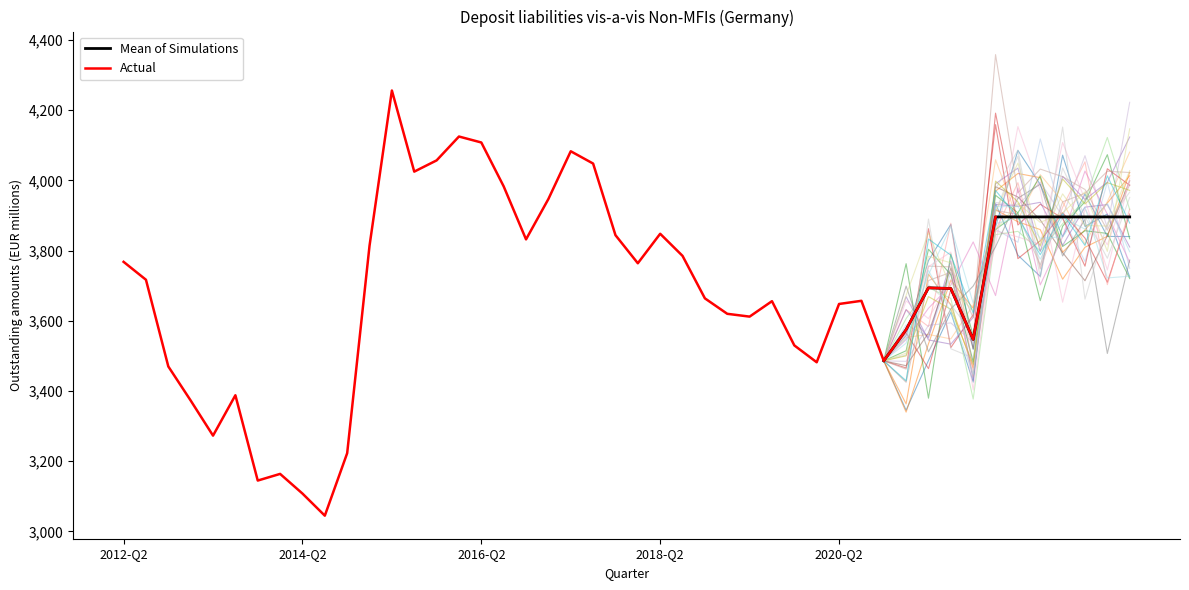

List the labels in order of value, largest first.

2015-Q2, 2016-Q1, 2016-Q2, 2017-Q2, 2015-Q4, 2017-Q3, 2015-Q3, 2016-Q3, 2017-Q1, 2022-Q1, 2018-Q2, 2017-Q4, 2016-Q4, 2015-Q1, 2018-Q3, 2012-Q2, 2018-Q1, 2012-Q3, 2021-Q2, 2021-Q3, 2018-Q4, 2020-Q3, 2019-Q3, 2020-Q2, 2019-Q1, 2019-Q2, 2021-Q1, 2021-Q4, 2019-Q4, 2020-Q4, 2020-Q1, 2012-Q4, 2013-Q3, 2013-Q1, 2013-Q2, 2014-Q4, 2014-Q1, 2013-Q4, 2014-Q2, 2014-Q3